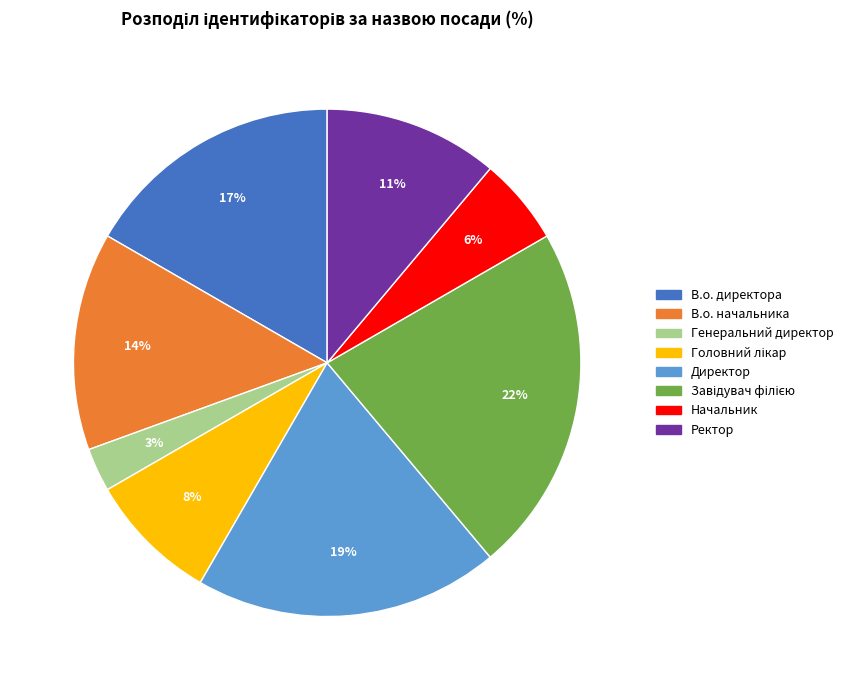

Is Начальник the majority of the pie?

No